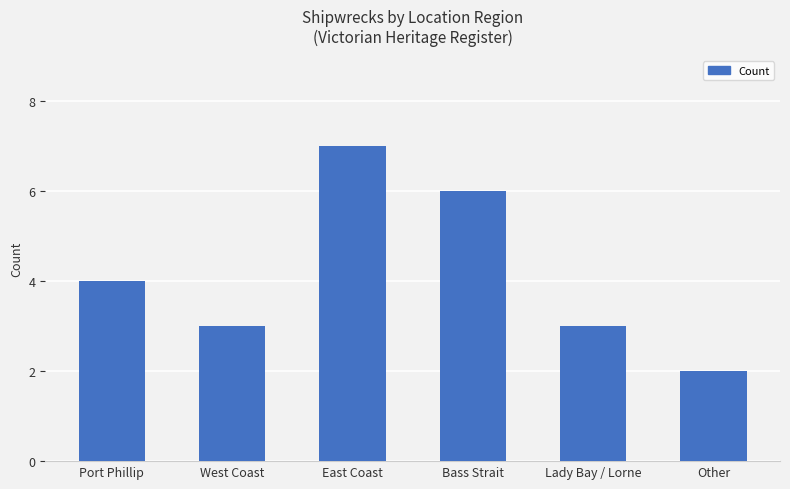

What is the average value?

4